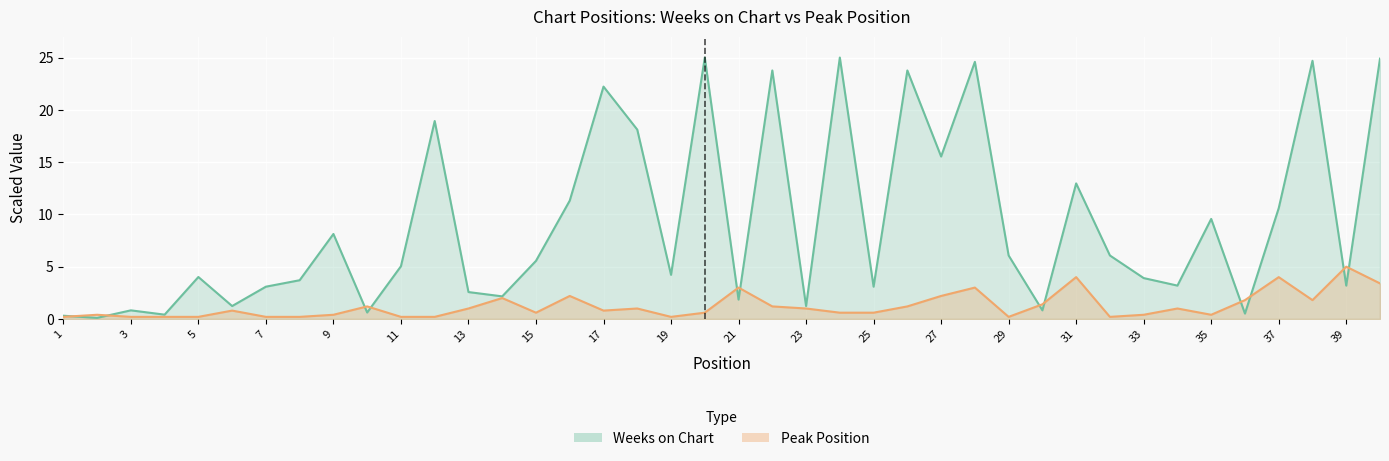

How many lines are shown in the chart?

2